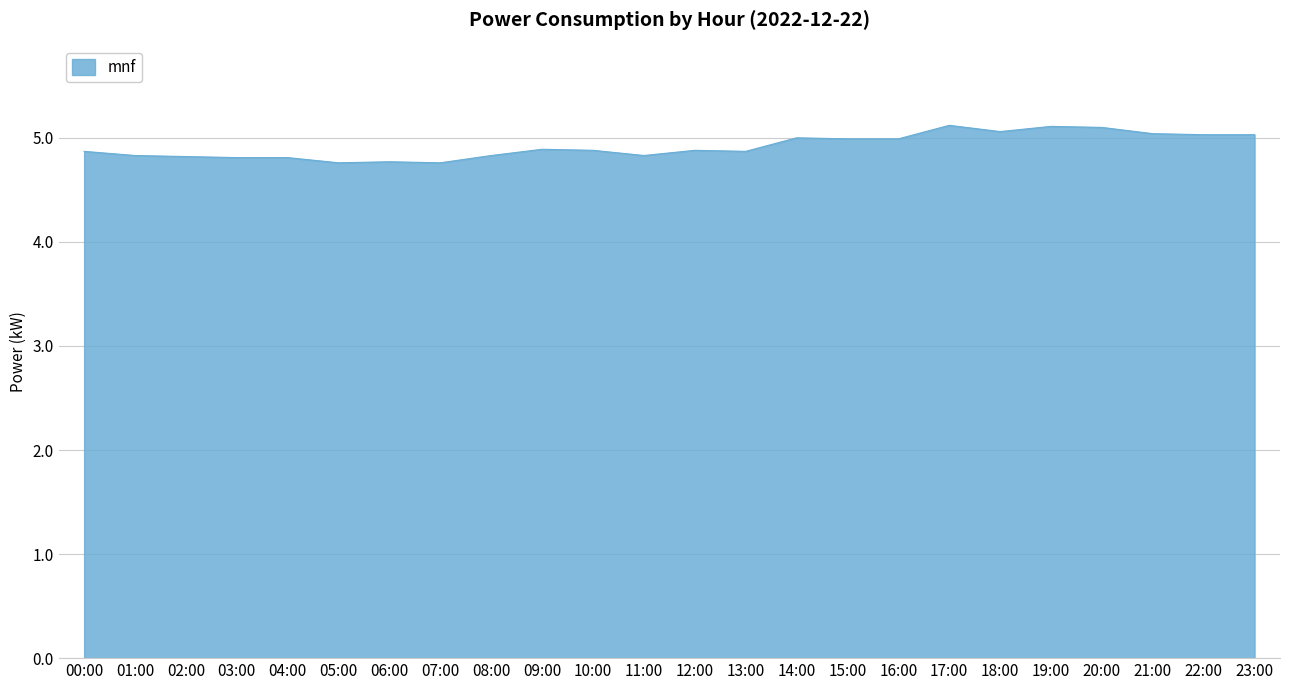

Is it true that the value at 14:00 is 5.0?

True